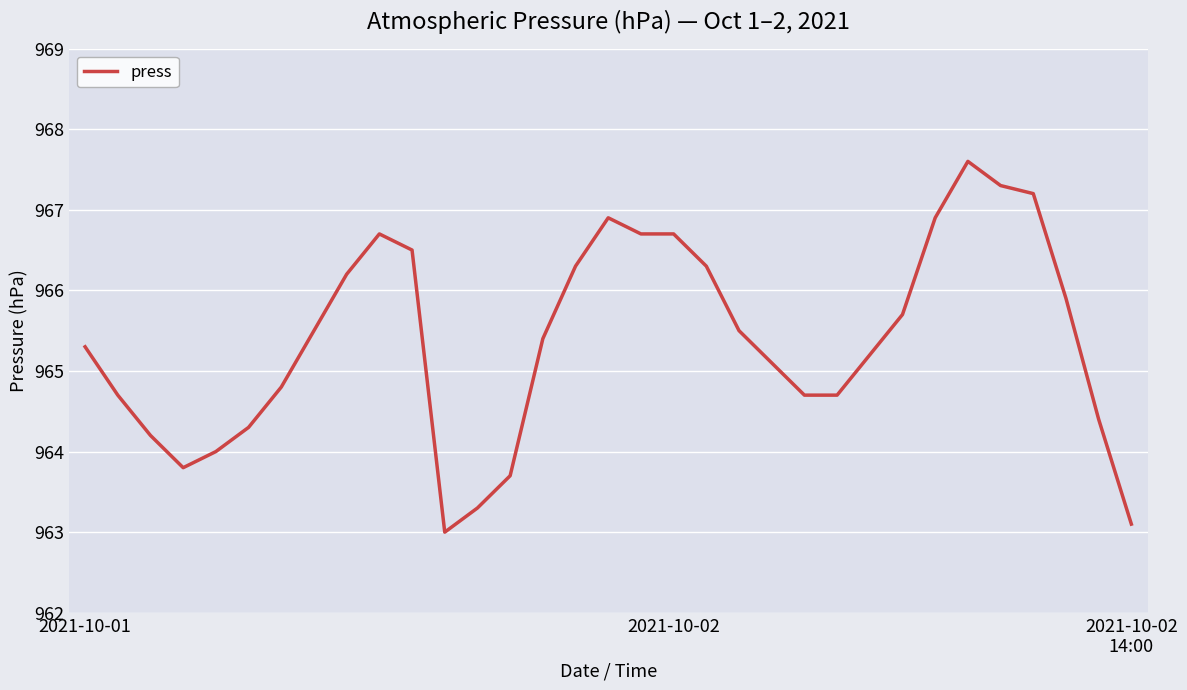

Reading left to right, list all the values displayed in this chart.

965.3	964.7	964.2	963.8	964.0	964.3	964.8	965.5	966.2	966.7	966.5	963.0	963.3	963.7	965.4	966.3	966.9	966.7	966.7	966.3	965.5	965.1	964.7	964.7	965.2	965.7	966.9	967.6	967.3	967.2	965.9	964.4	963.1